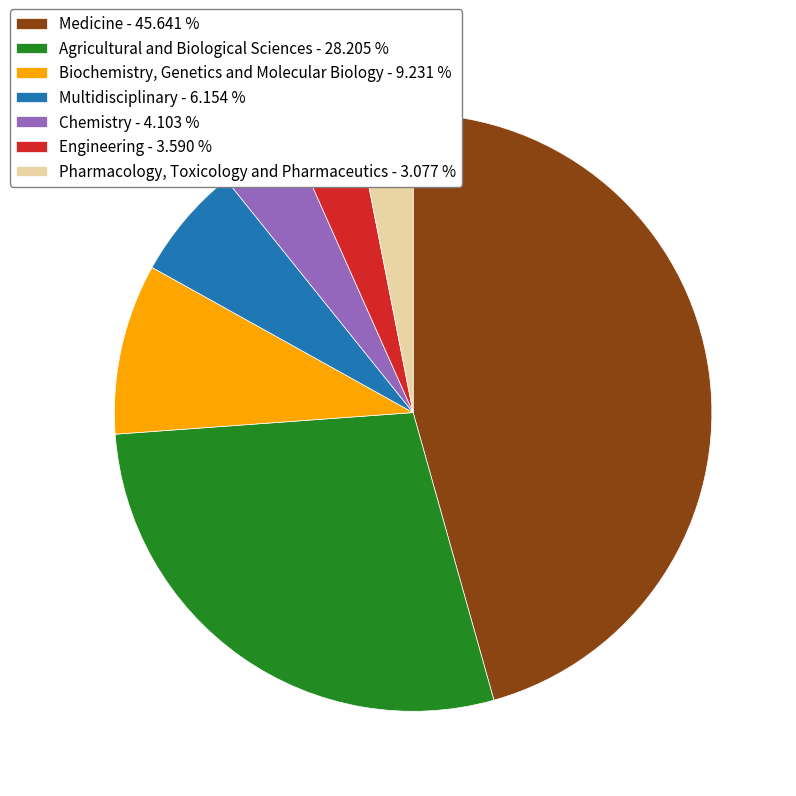

Rank the categories by value from highest to lowest.

Medicine - 45.641 %, Agricultural and Biological Sciences - 28.205 %, Biochemistry, Genetics and Molecular Biology - 9.231 %, Multidisciplinary - 6.154 %, Chemistry - 4.103 %, Engineering - 3.590 %, Pharmacology, Toxicology and Pharmaceutics - 3.077 %